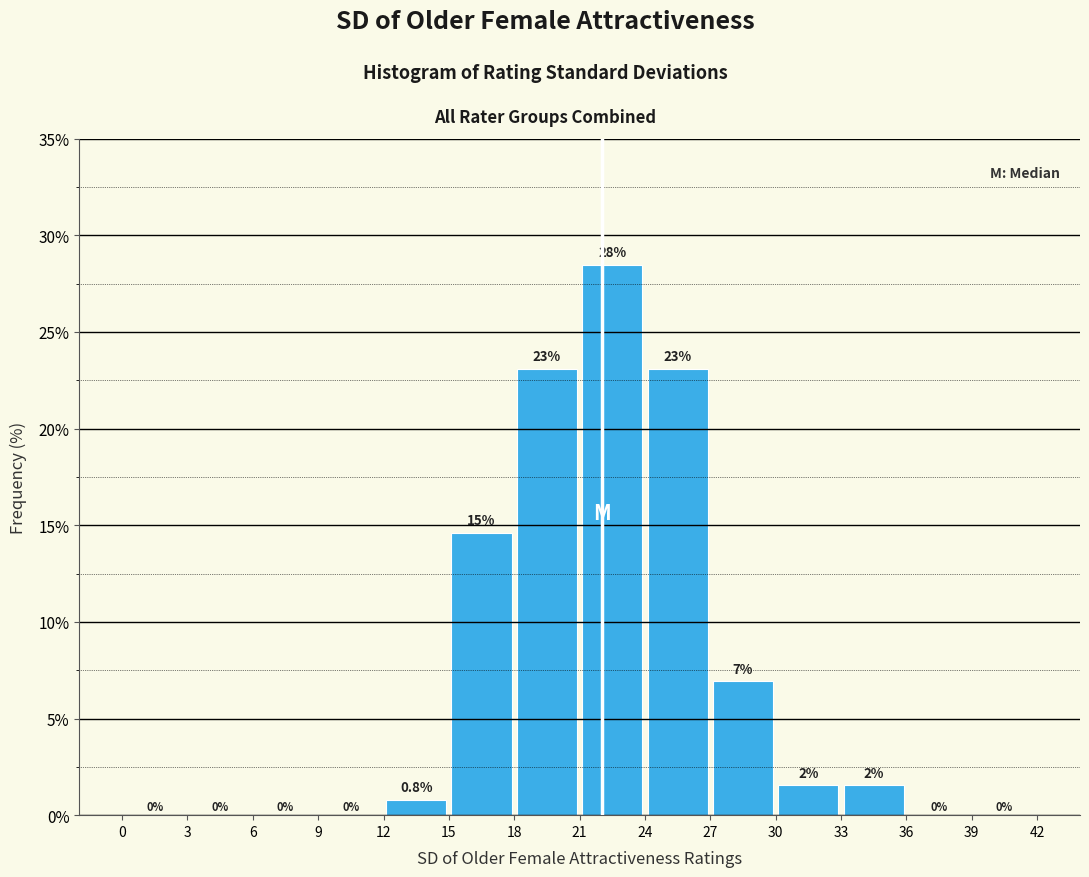

Over which range of the x-axis is the bar tallest?

21 to 24